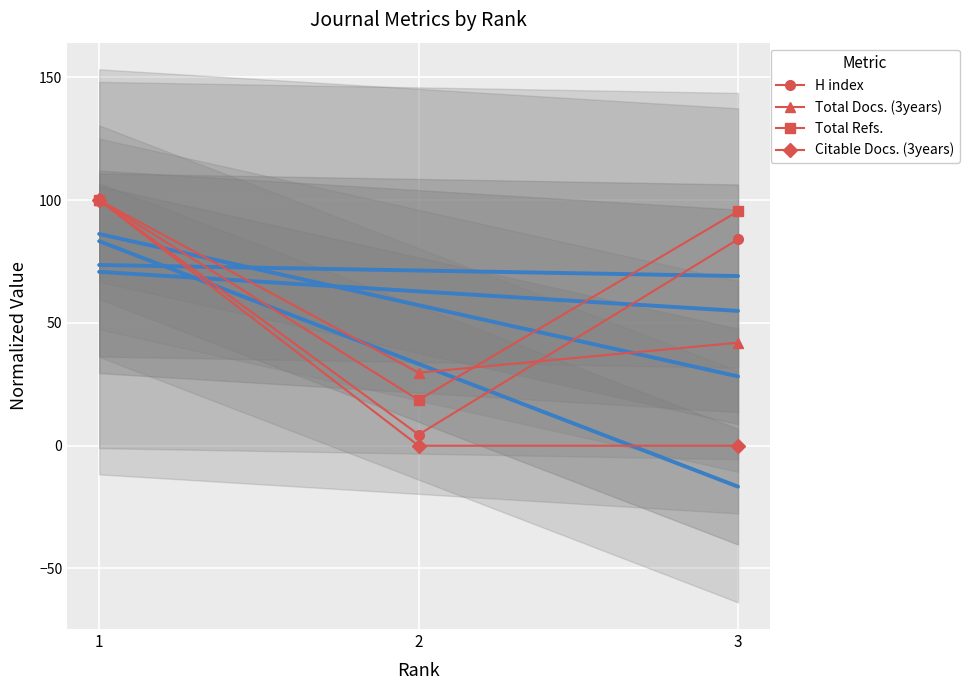

What are all the series names shown in the legend?

H index, Total Docs. (3years), Total Refs., Citable Docs. (3years)